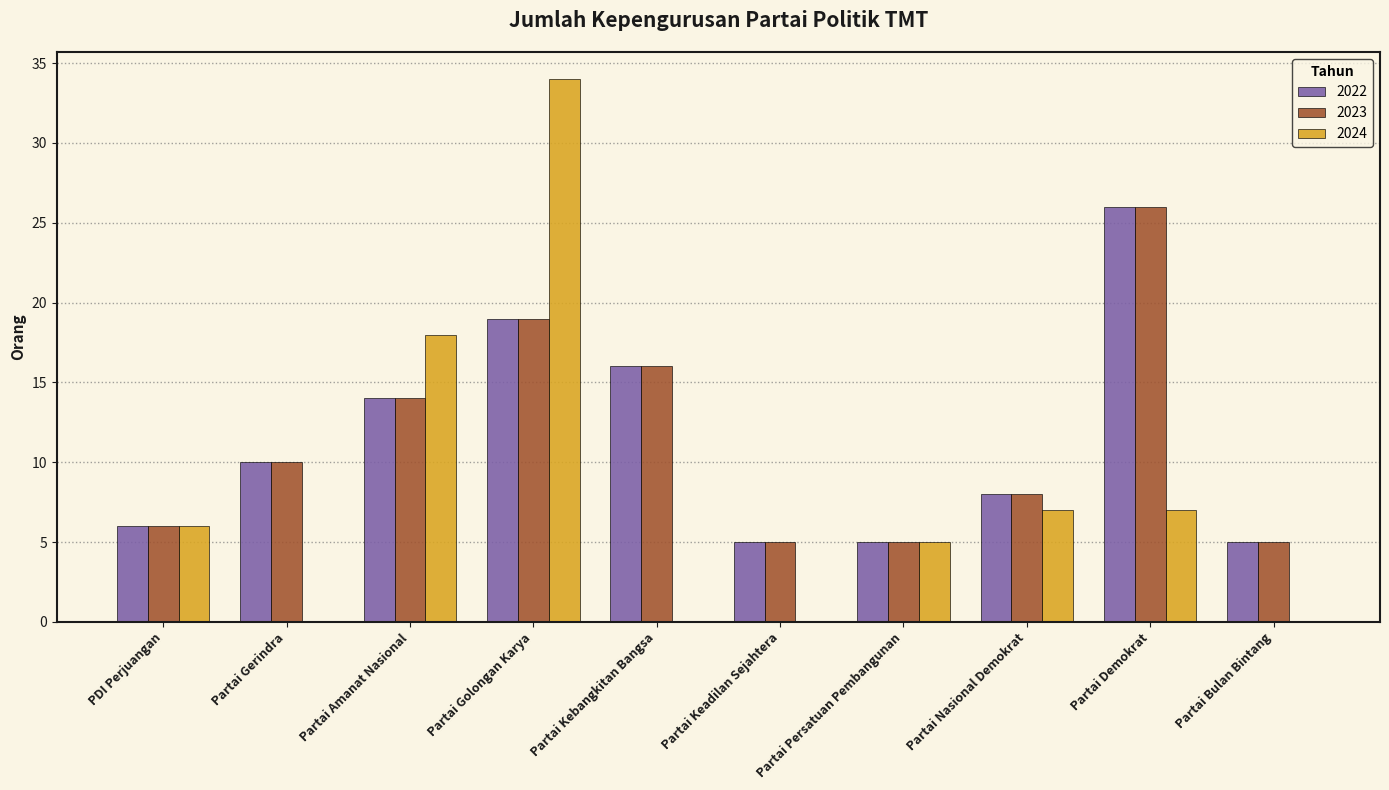

Reading left to right, extract all data points from this chart.

2022: PDI Perjuangan=6	Partai Gerindra=10	Partai Amanat Nasional=14	Partai Golongan Karya=19	Partai Kebangkitan Bangsa=16	Partai Keadilan Sejahtera=5	Partai Persatuan Pembangunan=5	Partai Nasional Demokrat=8	Partai Demokrat=26	Partai Bulan Bintang=5
2023: PDI Perjuangan=6	Partai Gerindra=10	Partai Amanat Nasional=14	Partai Golongan Karya=19	Partai Kebangkitan Bangsa=16	Partai Keadilan Sejahtera=5	Partai Persatuan Pembangunan=5	Partai Nasional Demokrat=8	Partai Demokrat=26	Partai Bulan Bintang=5
2024: PDI Perjuangan=6	Partai Gerindra=0	Partai Amanat Nasional=18	Partai Golongan Karya=34	Partai Kebangkitan Bangsa=0	Partai Keadilan Sejahtera=0	Partai Persatuan Pembangunan=5	Partai Nasional Demokrat=7	Partai Demokrat=7	Partai Bulan Bintang=0